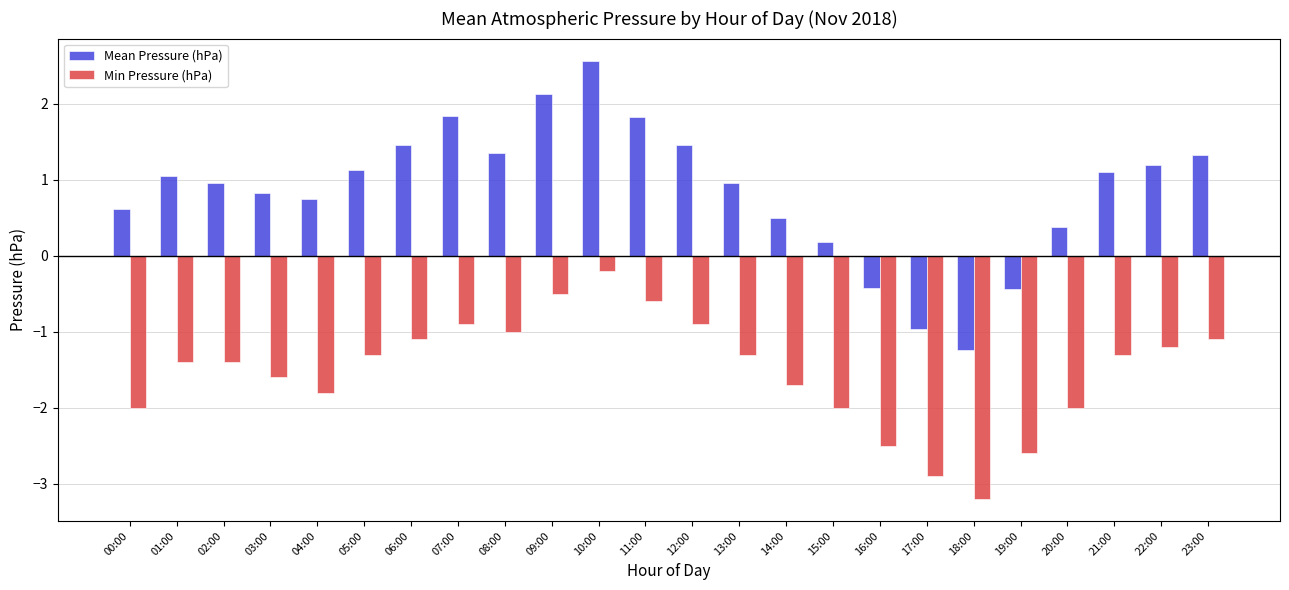

Between 13:00 and 16:00, which series saw the biggest shift?

Mean Pressure (hPa)